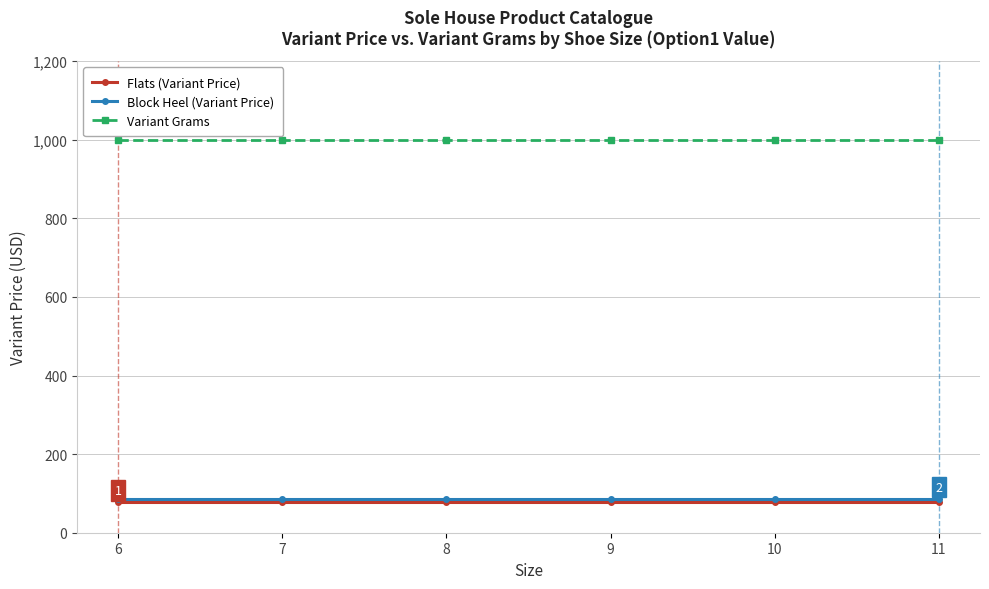

How many series are shown in this chart?

3